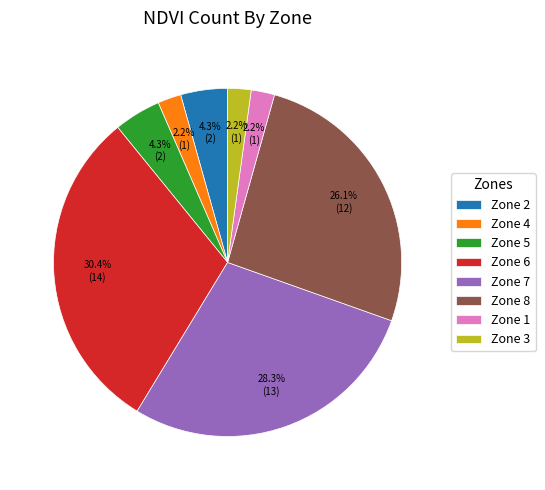

How many slices are in this pie chart?

8